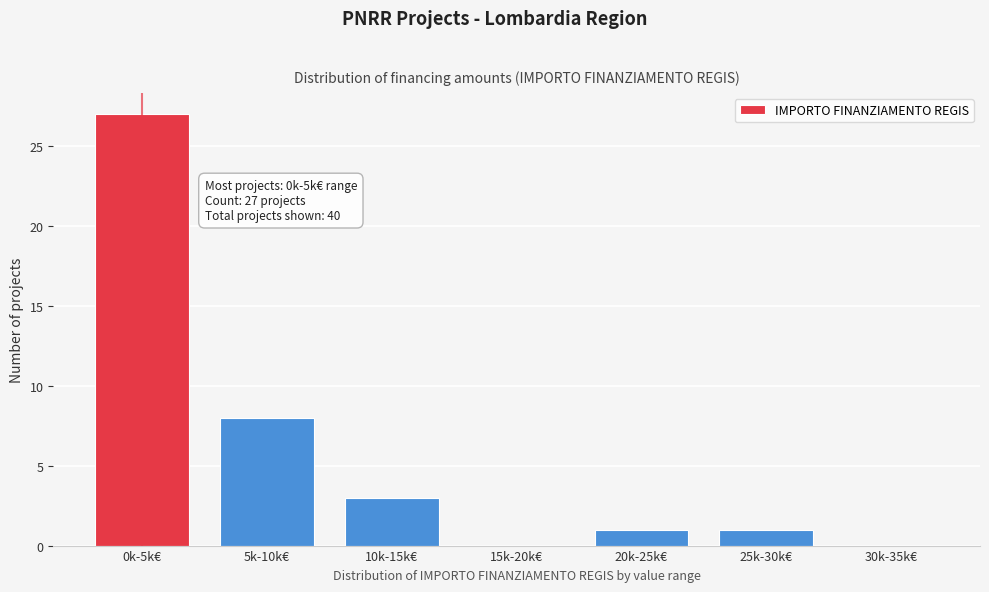

Reading left to right, list all the values displayed in this chart.

0k-5k€=27	5k-10k€=8	10k-15k€=3	15k-20k€=0	20k-25k€=1	25k-30k€=1	30k-35k€=0